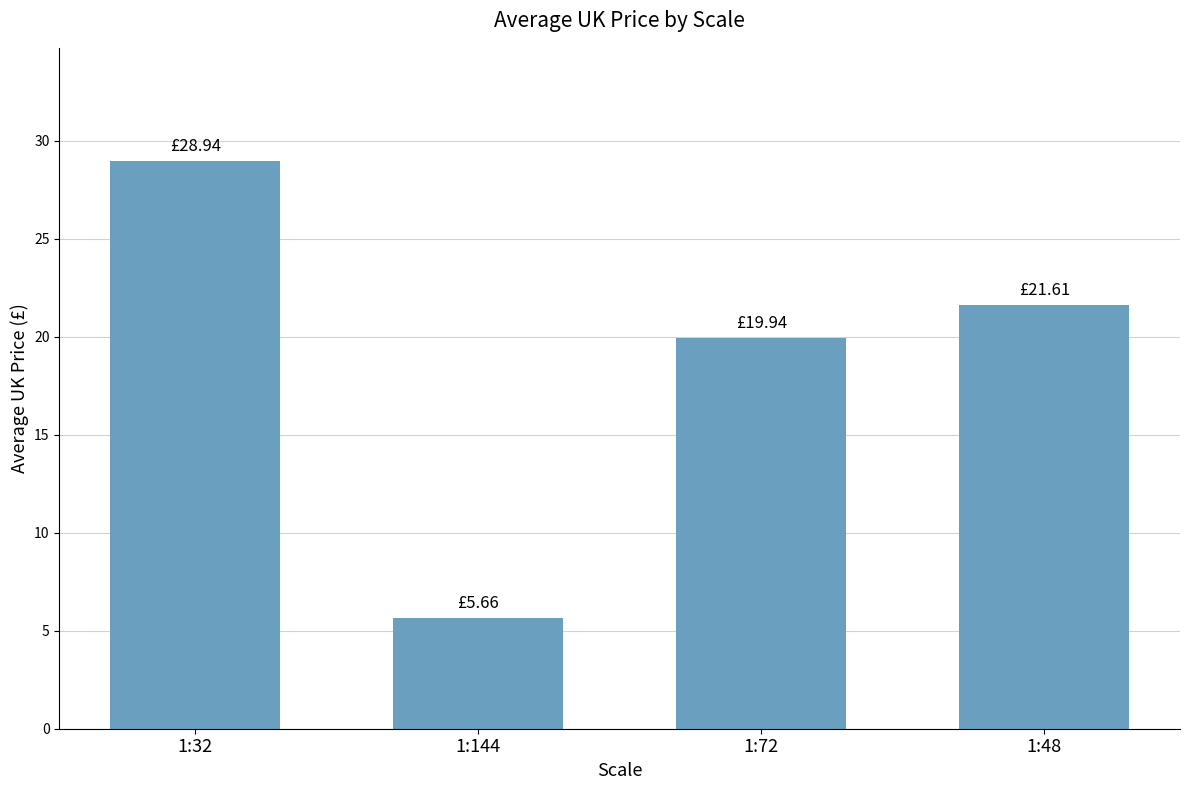

What is the label of the 2nd bar from the right?

1:72